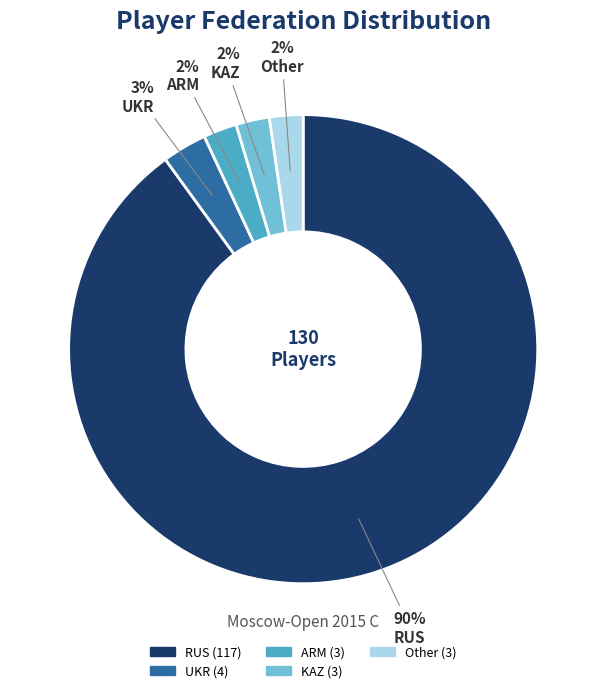

Do ARM and Other together represent more than half of the pie?

No